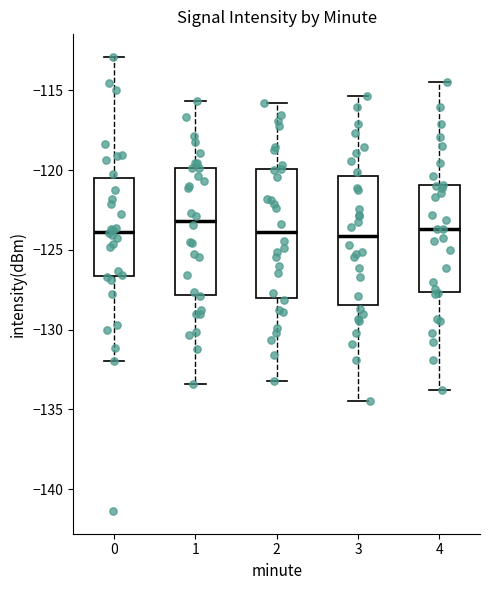

Where is the lower edge of the box at x = 4 on the y-axis? The values are not printed on the chart, so give them approximately, as read against the axis.

-127.5